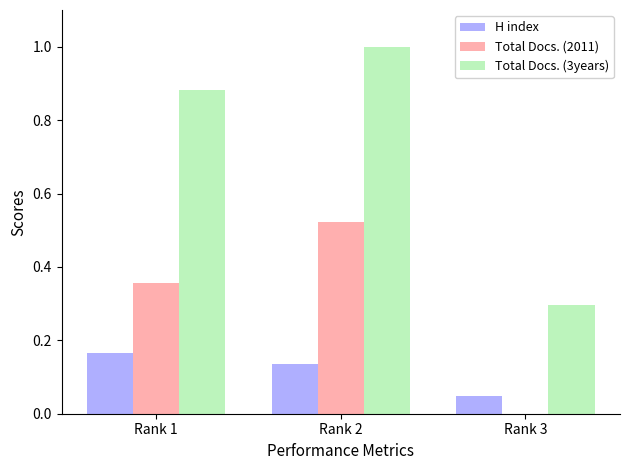

Which series has the largest total across all categories?

Total Docs. (3years)